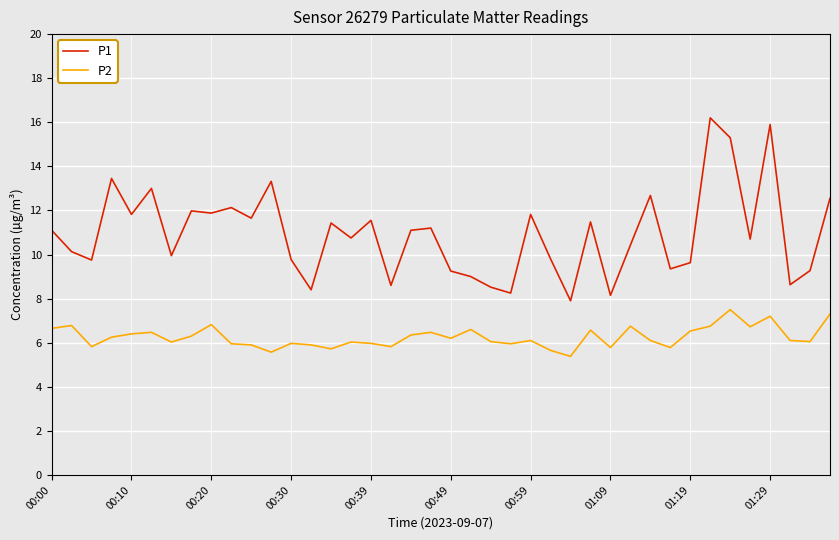

Which series has the largest range (max minus min)?

P1